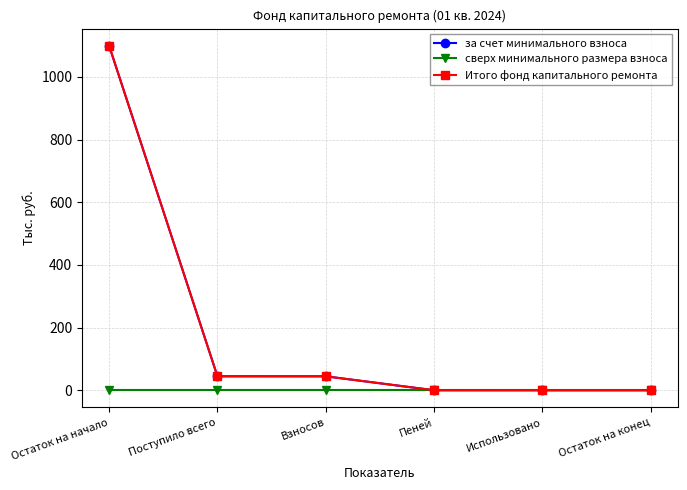

Is this an area chart (filled region under the line)?

No